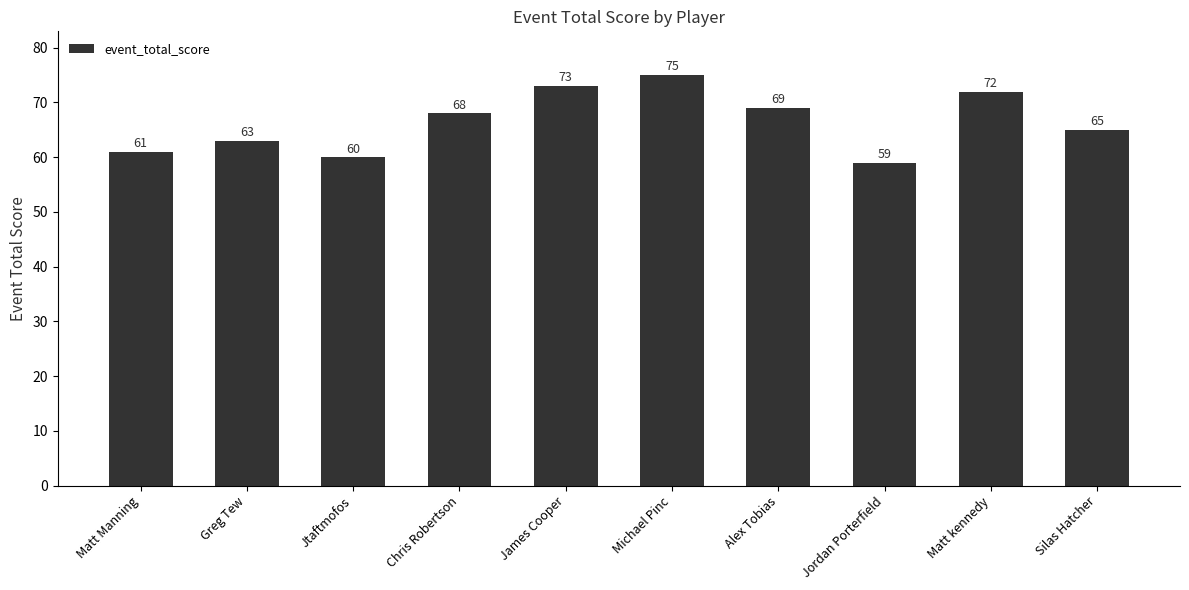

What is the change in value from Greg Tew to Chris Robertson?

+5